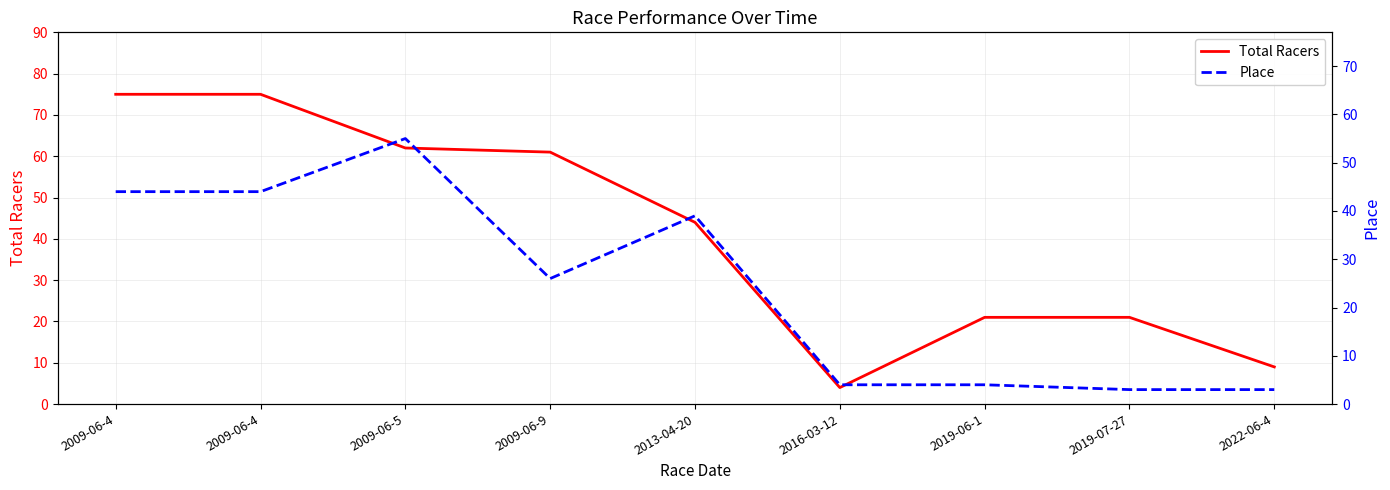

In Total Racers, how many points are lower than both neighbors (excluding endpoints)?

1